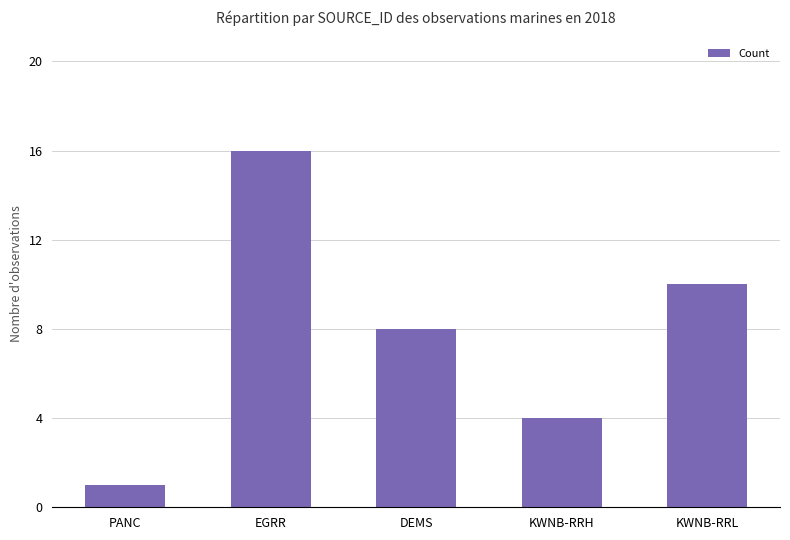

The value at KWNB-RRH is 4. True or false?

True